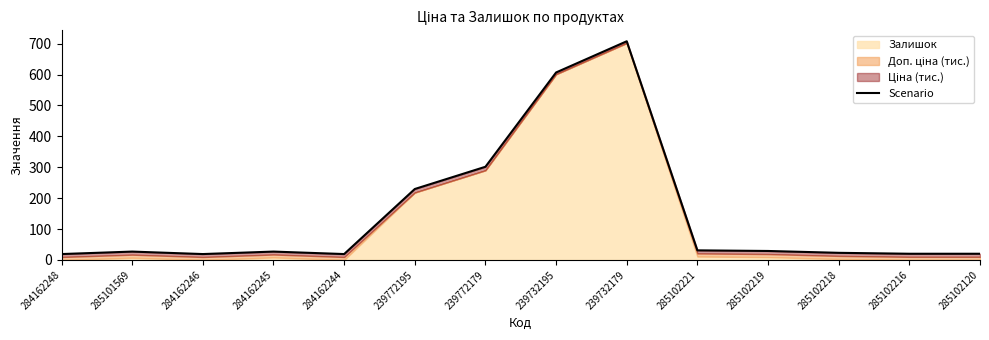

What is the difference between the maximum and minimum values?

688.8